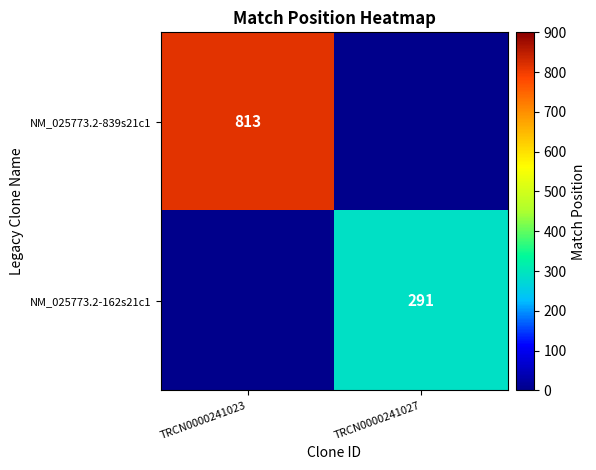

The value of NM_025773.2-162s21c1 at TRCN0000241027 is 291. True or false?

True